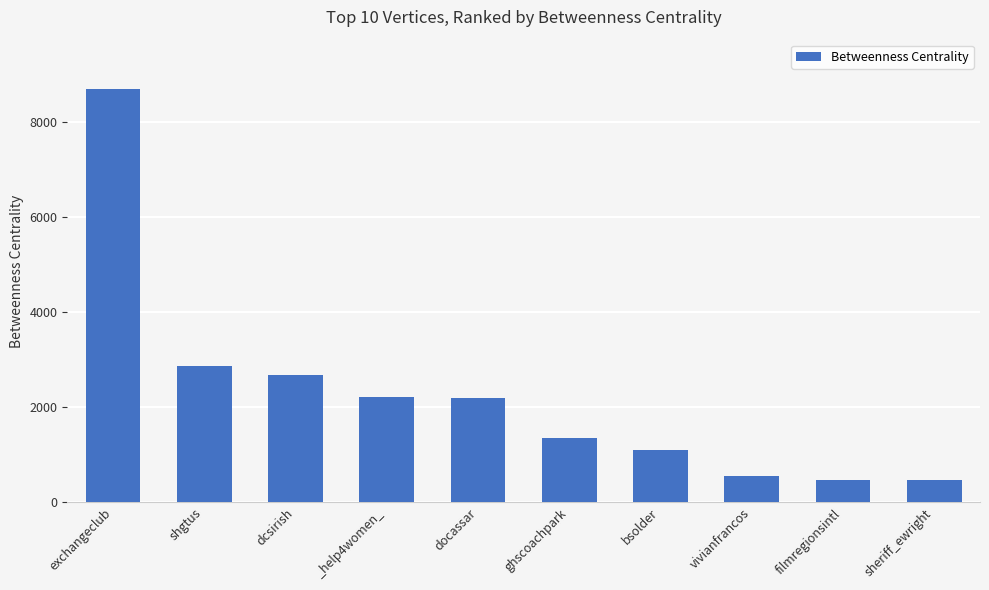

What is the smallest value displayed?

462.0